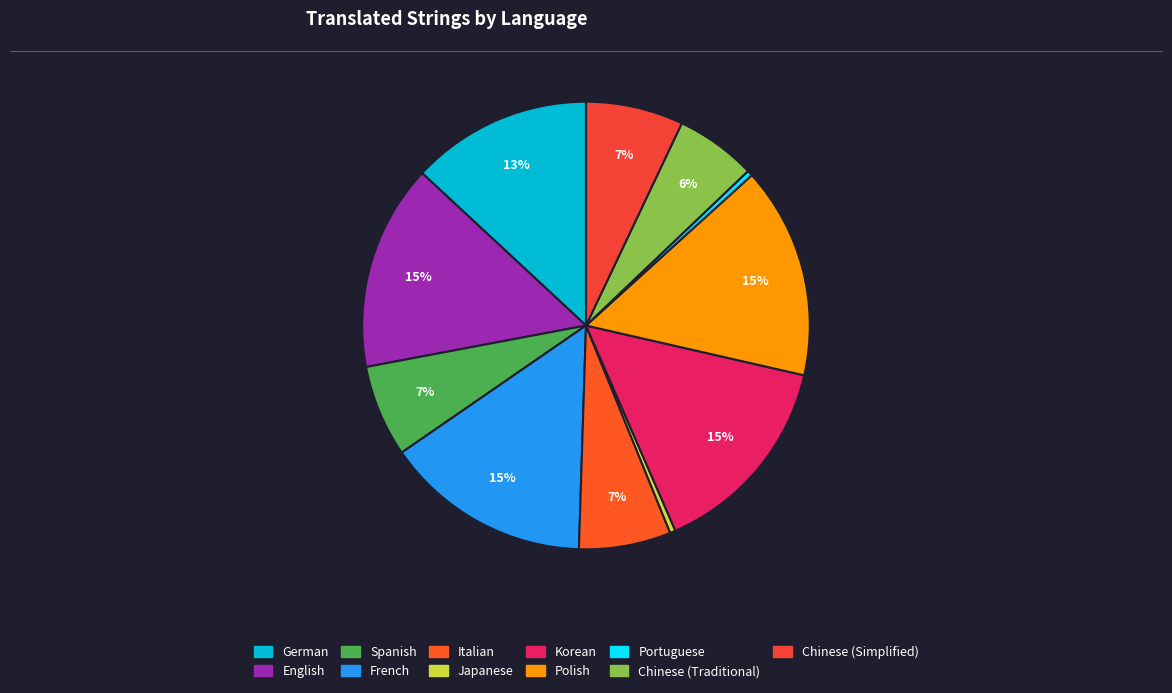

Do French and Korean together represent more than half of the pie?

No